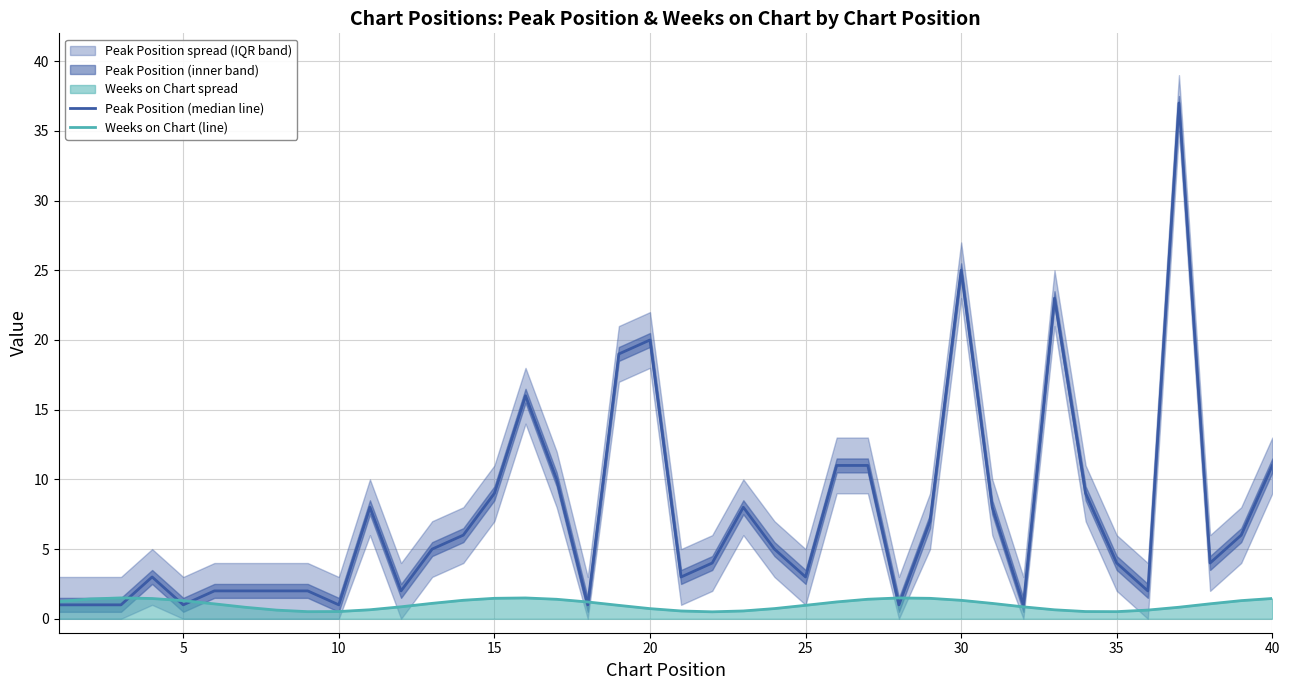

Between 40 and 10, which series saw the biggest shift?

Peak Position (median line)